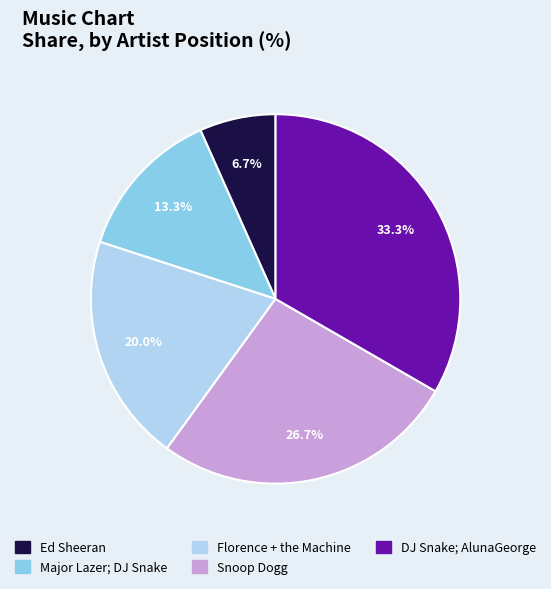

To the nearest percent, what is the average slice percentage?

20%